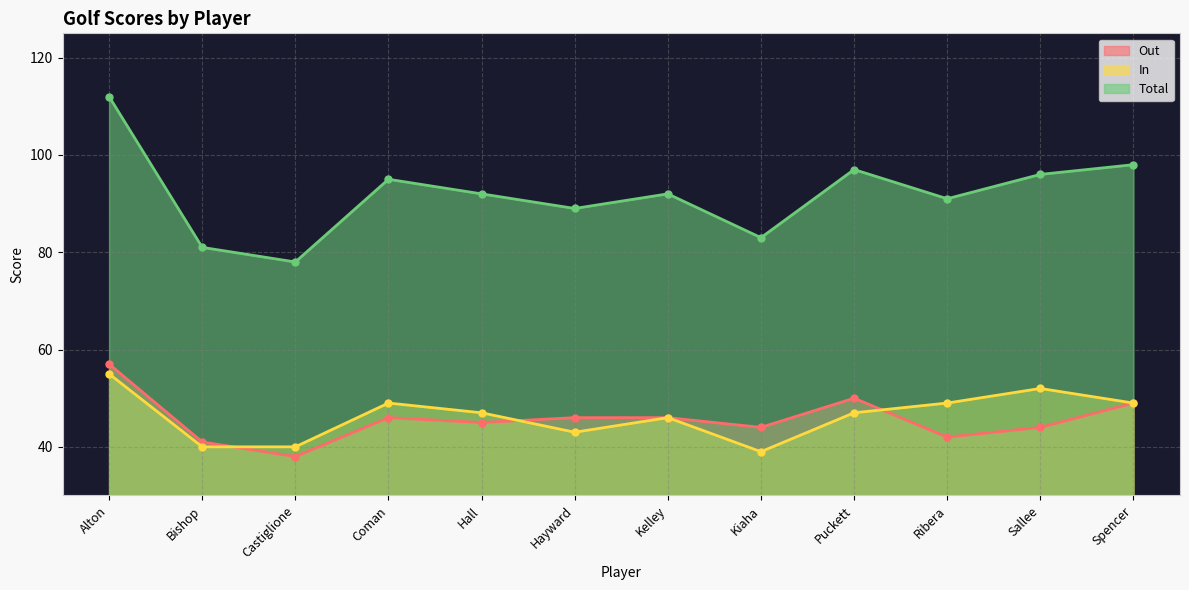

What is the average value of the Total series?

92